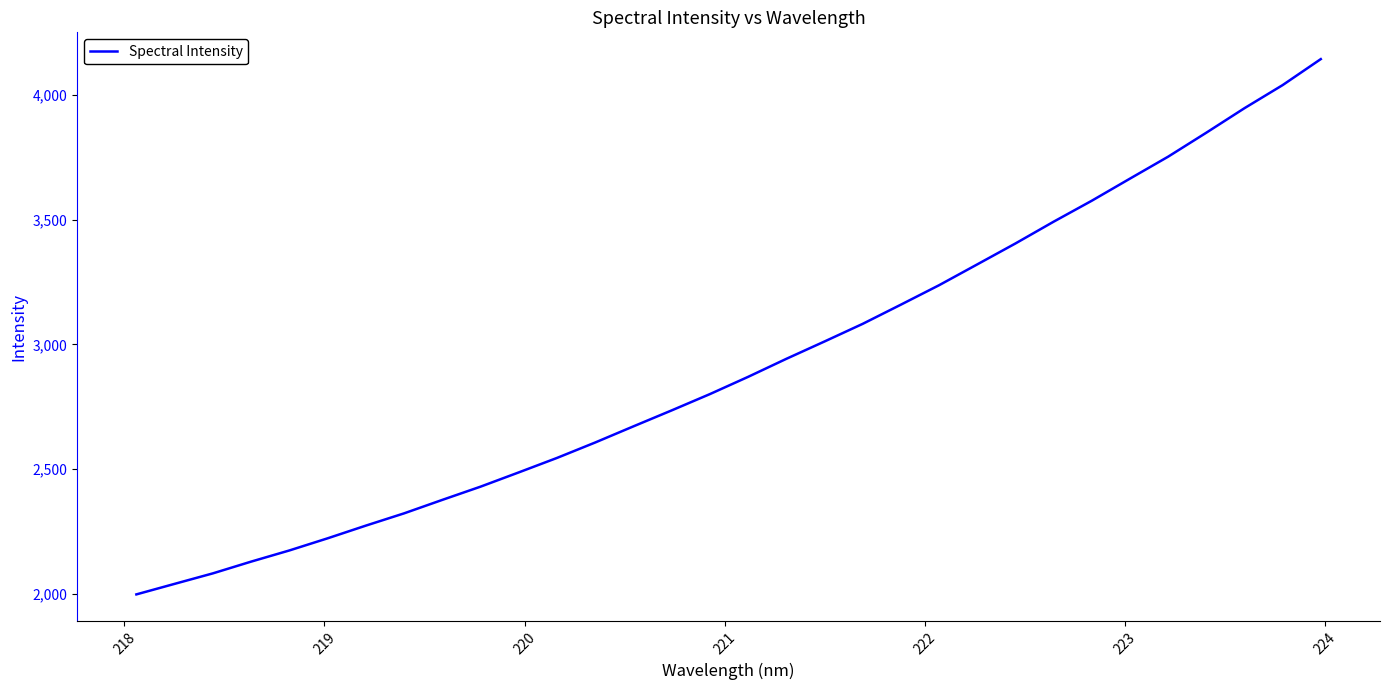

What is the smallest value displayed?

1996.8